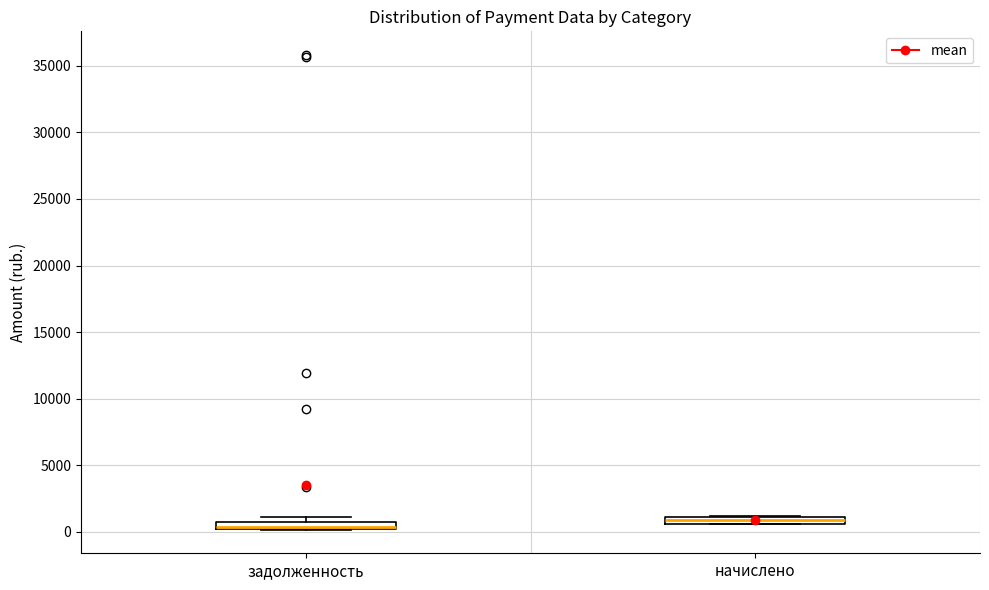

Where does the median line of the box for задолженность sit on the y-axis? The values are not printed on the chart, so give them approximately, as read against the axis.

500